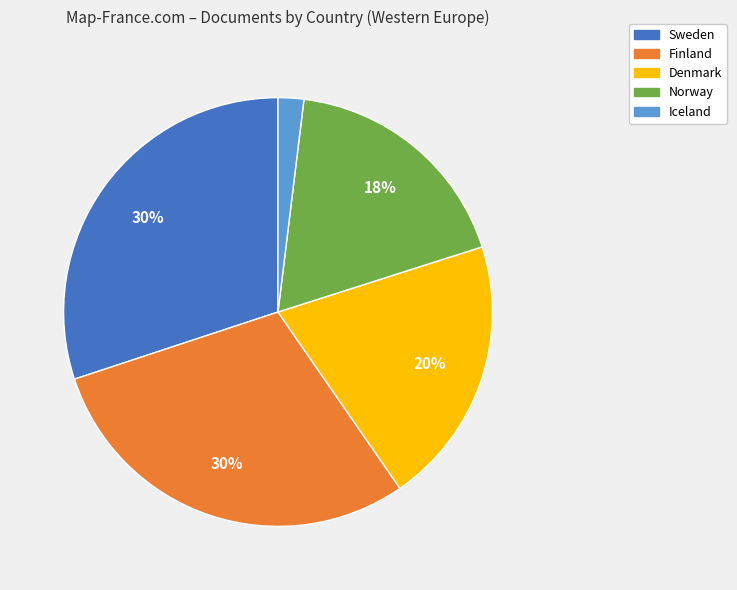

Do Denmark and Norway together represent more than half of the pie?

No